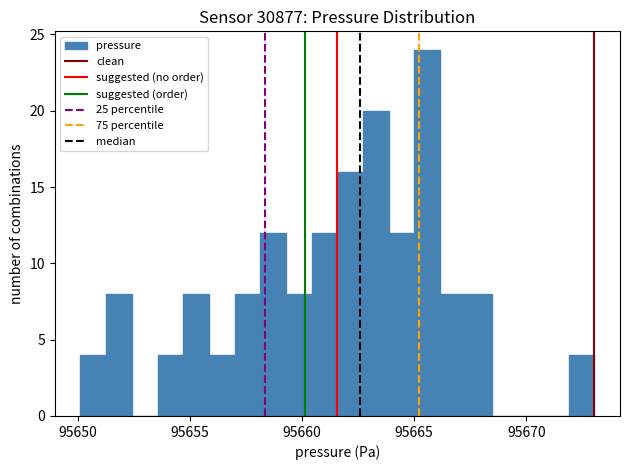

Around what value on the x-axis is the tallest bar? Give the approximate position of its centre, as read against the axis.

95665.5